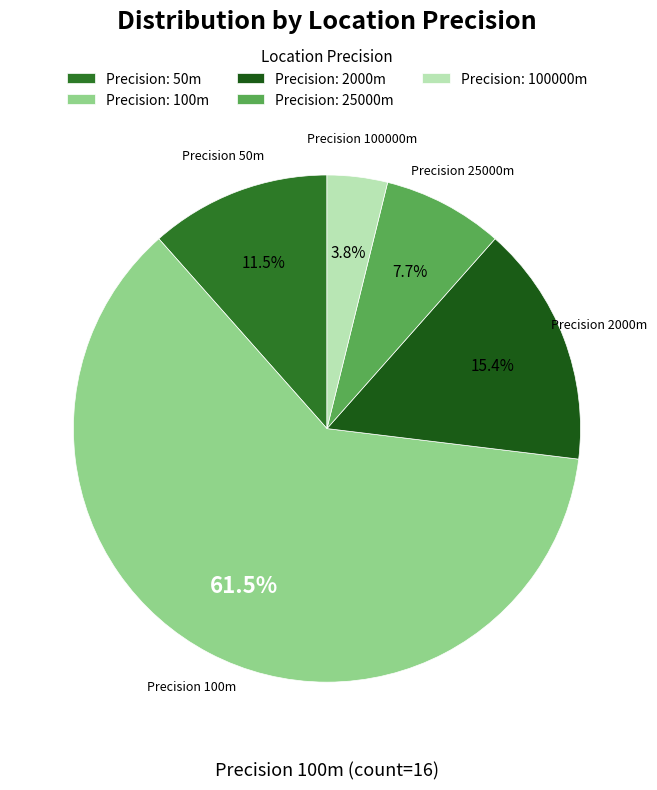

To the nearest percent, what is the average slice percentage?

20%